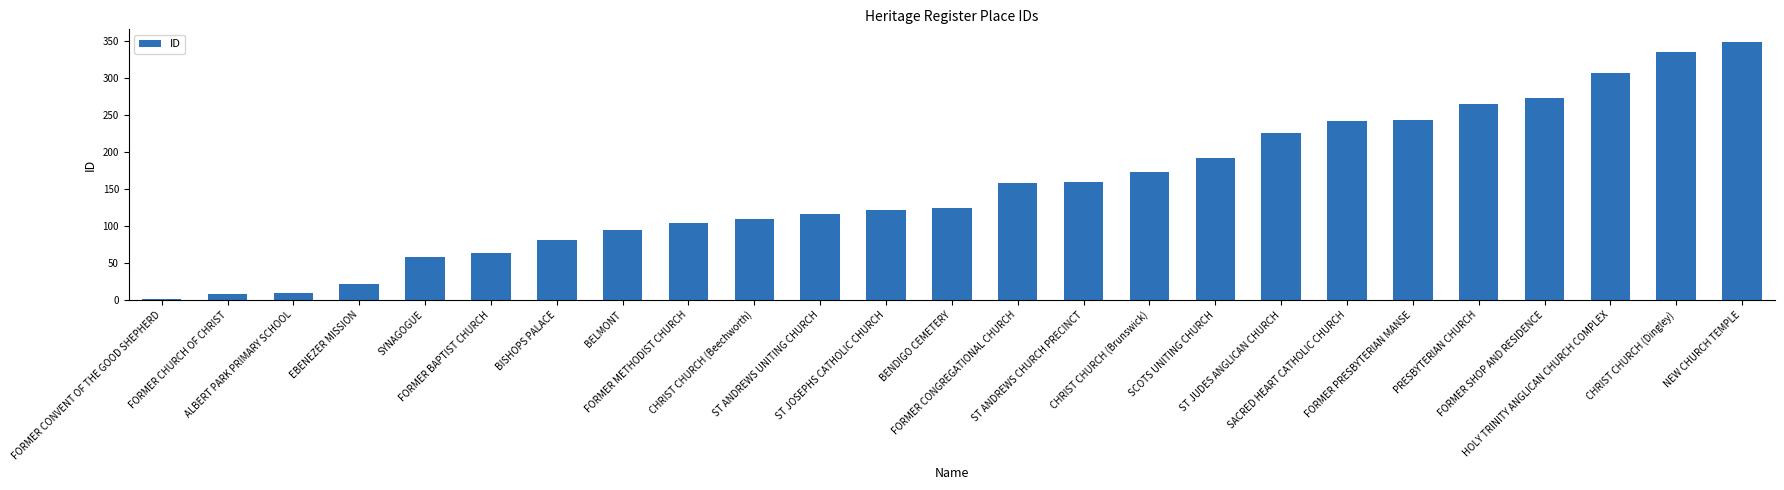

What is the sum of all values?

3842